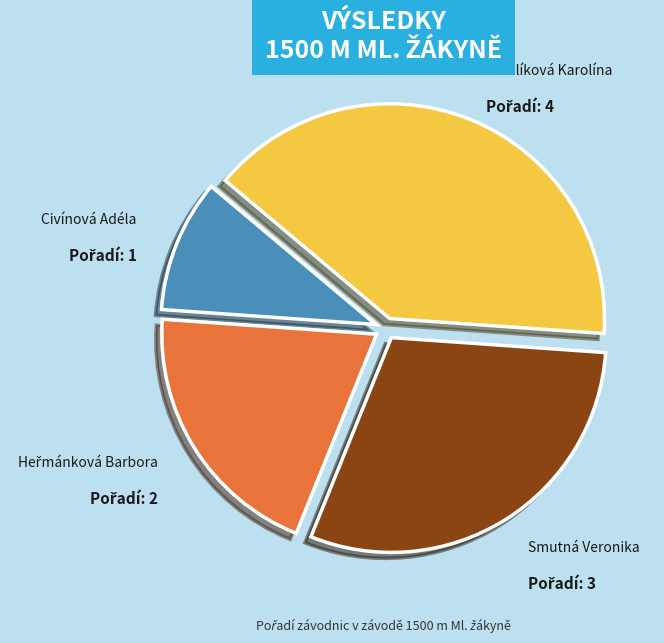

How many segments does this pie chart have?

4